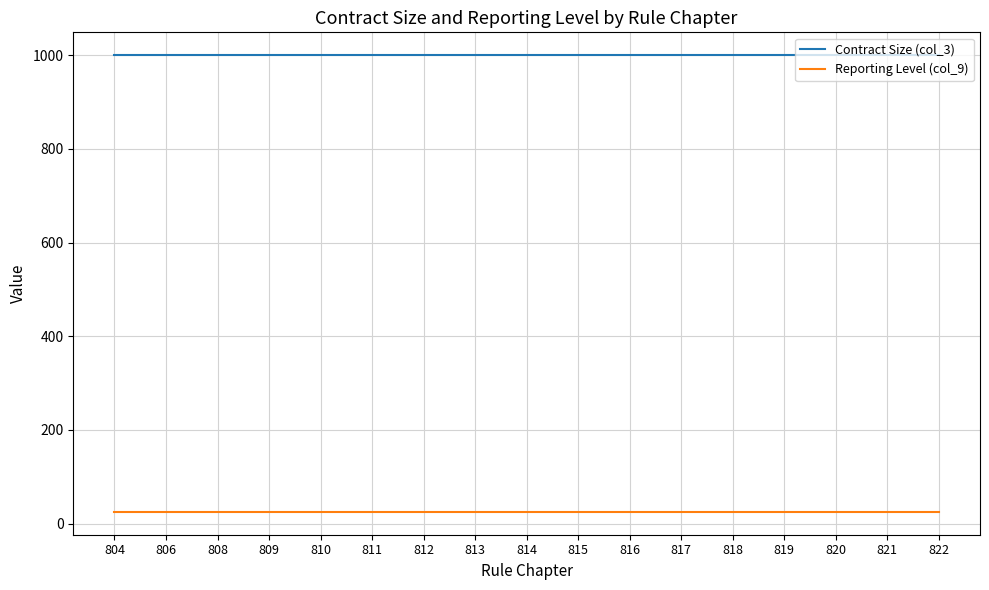

Which series has the largest total across all categories?

Contract Size (col_3)